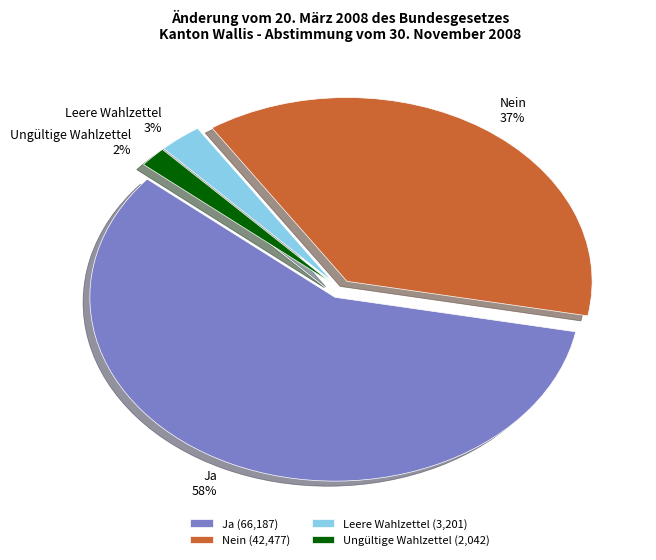

Is it true that Nein is 37% of the pie?

True